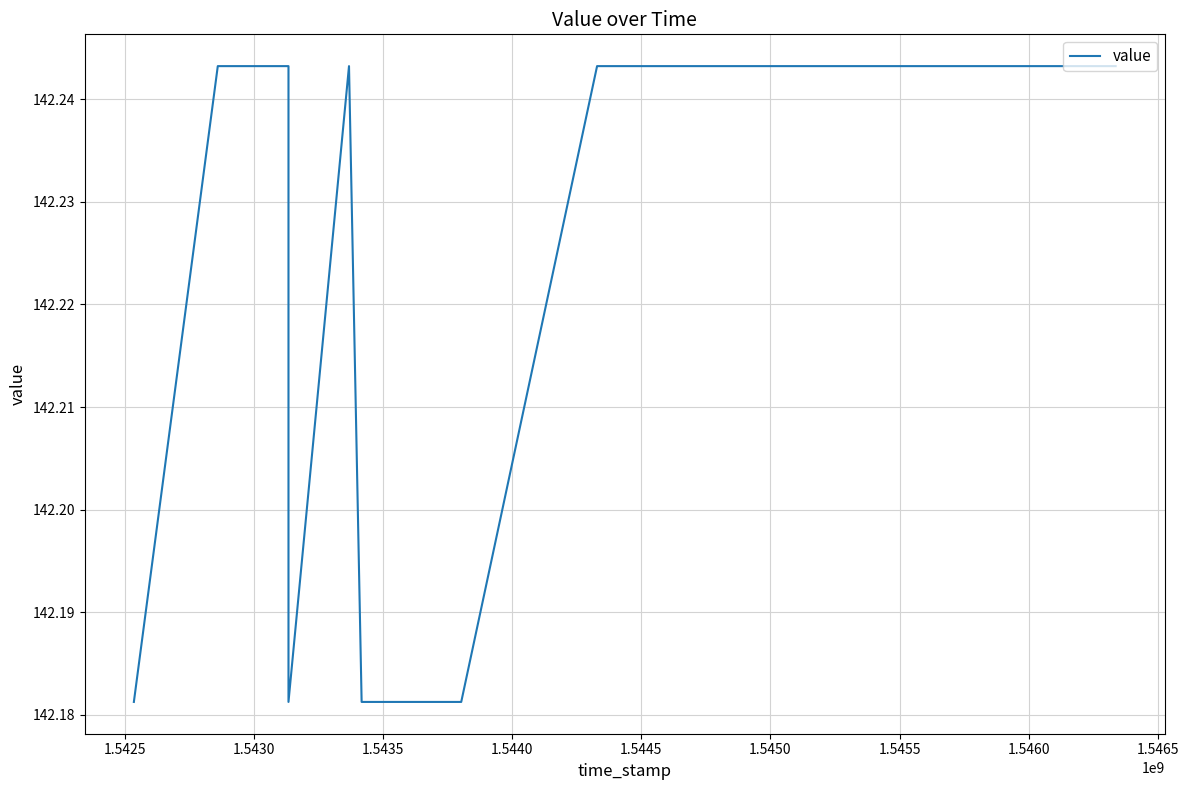

The value at 1.5430 is 142.2. True or false?

True